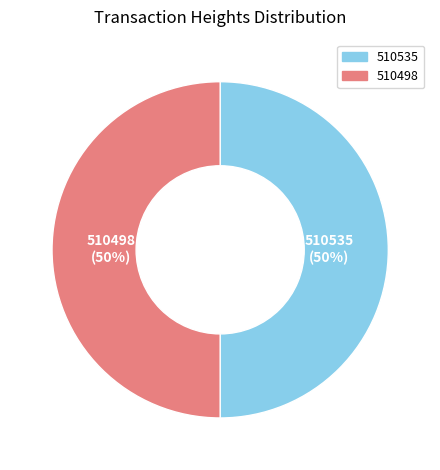

How many slices are in this pie chart?

2